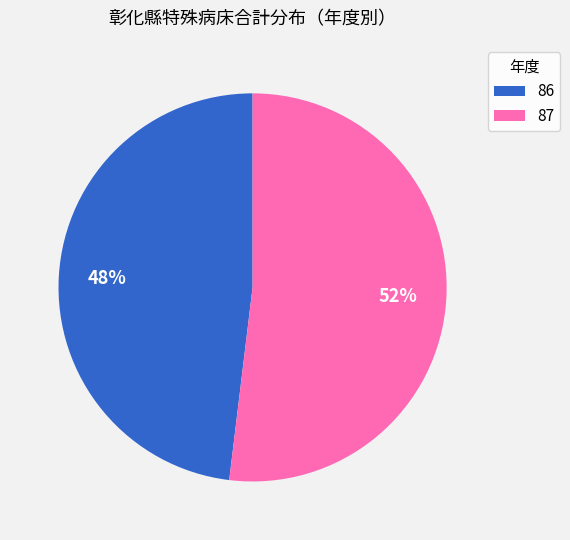

How many segments does this pie chart have?

2